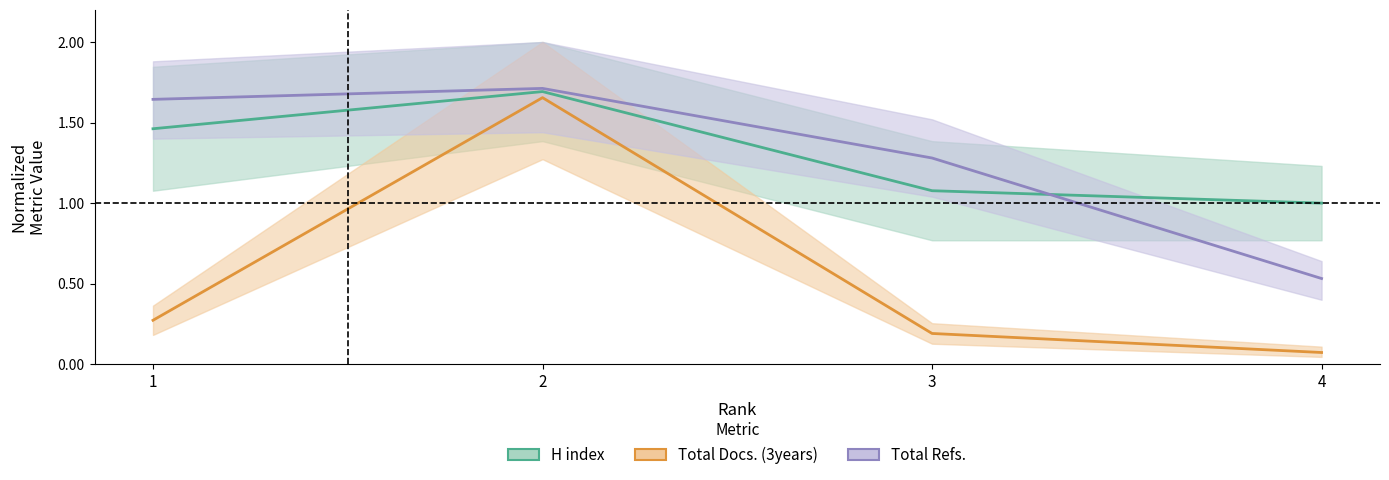

The value of Total Docs. (3years) at 4 is 0.1. True or false?

True